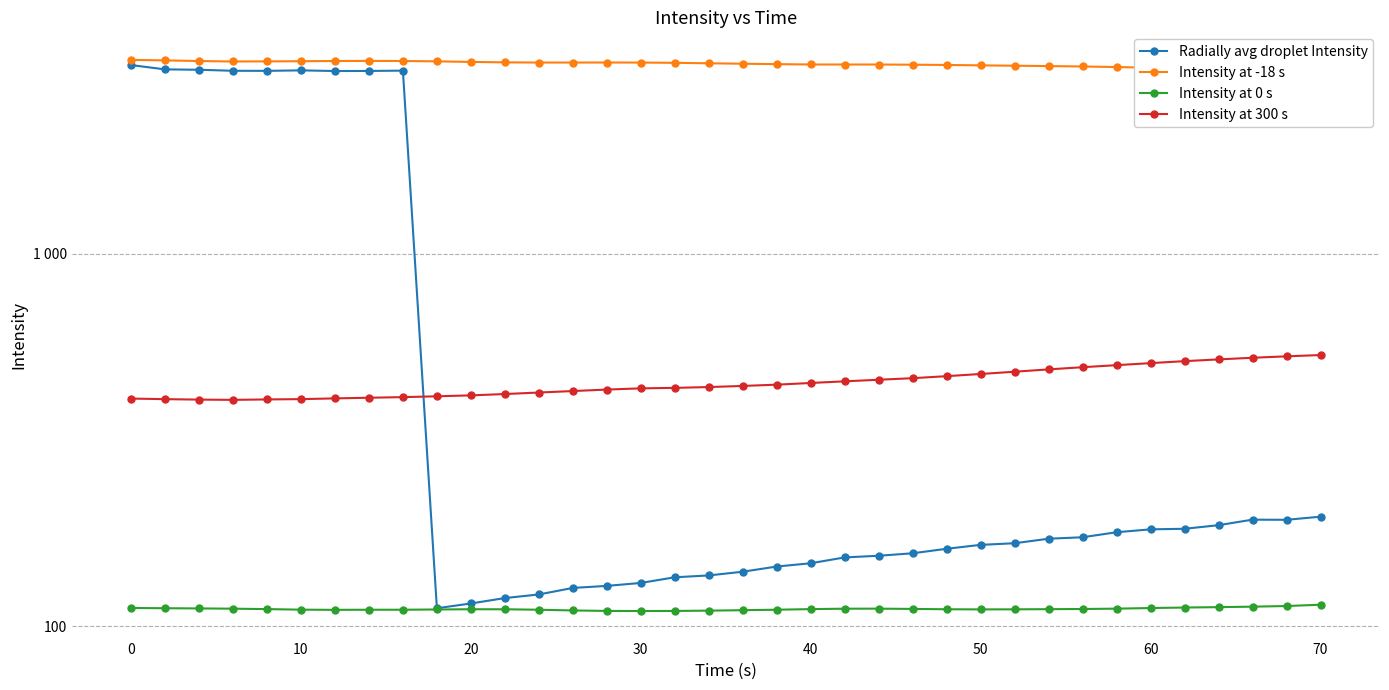

Rank the series by their maximum value, from highest to lowest.

Intensity at -18 s, Radially avg droplet Intensity, Intensity at 300 s, Intensity at 0 s